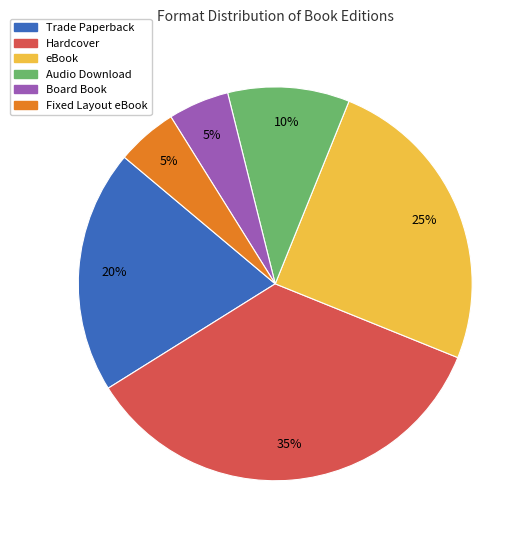

Between Trade Paperback and Audio Download, which is larger?

Trade Paperback